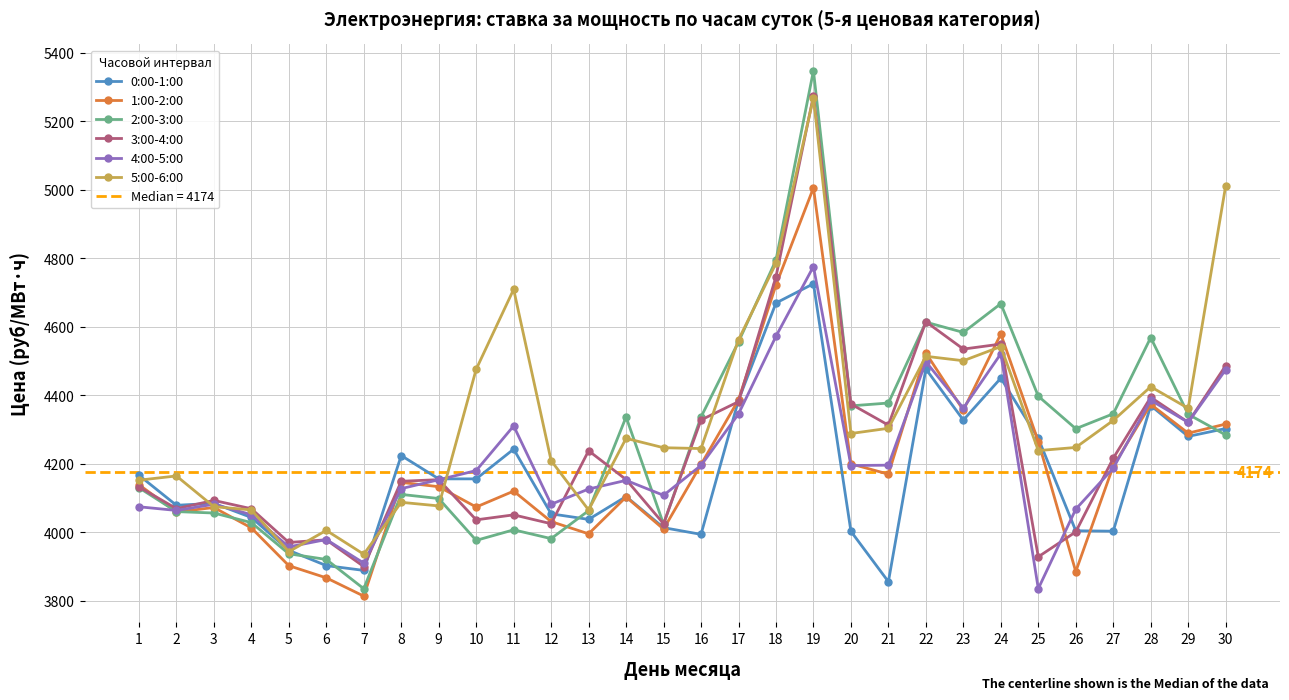

At which label does 3:00-4:00 first exceed 4153?

13